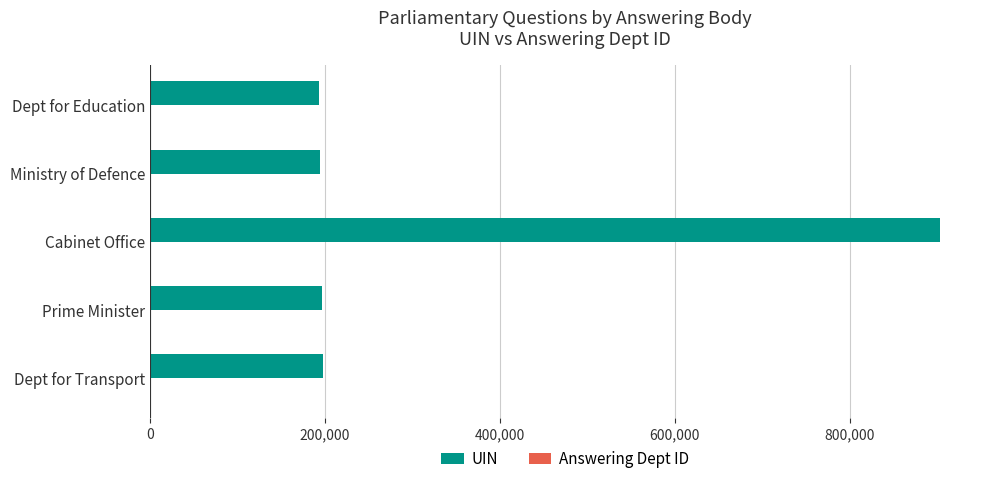

How many categories are shown in the chart?

5